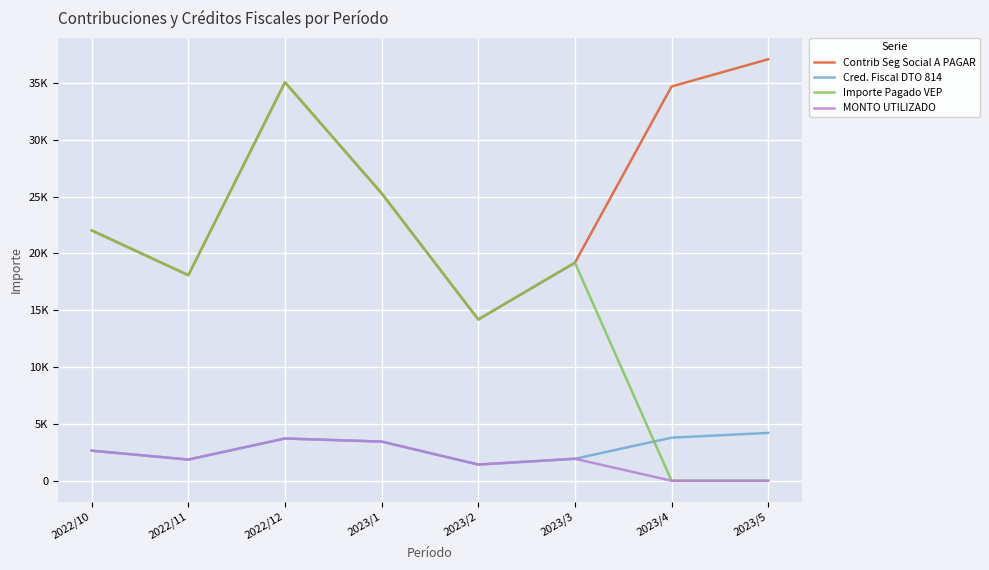

Does the chart have visible grid lines?

Yes